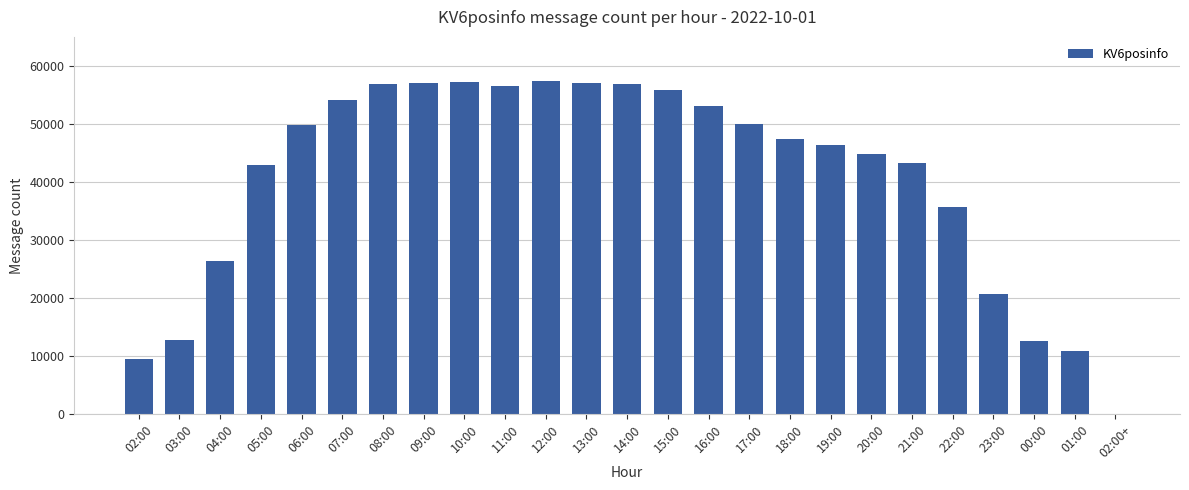

What is the change in value from 02:00 to 13:00?

+47543